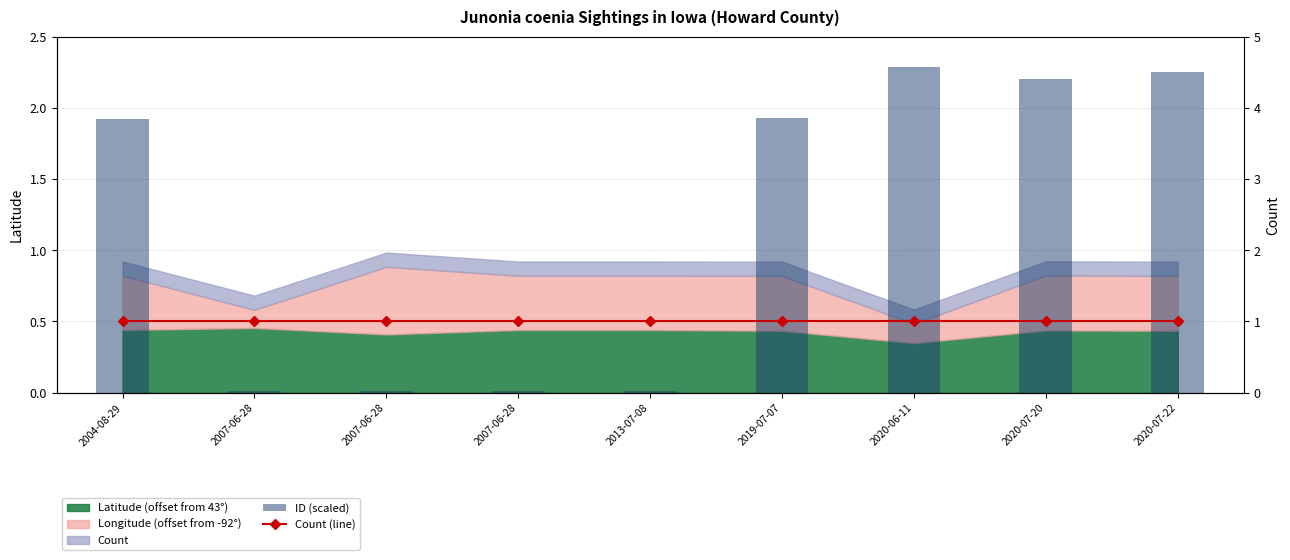

The value of Count at 2020-07-20 is 1.0. True or false?

True